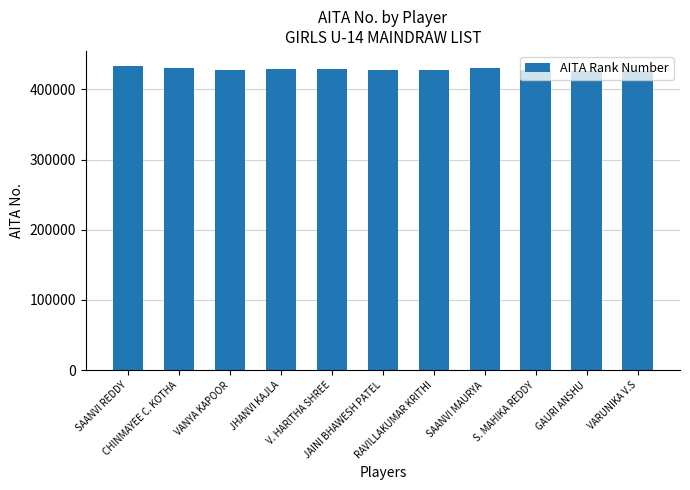

What is the value of the 11th bar from the left?

425953